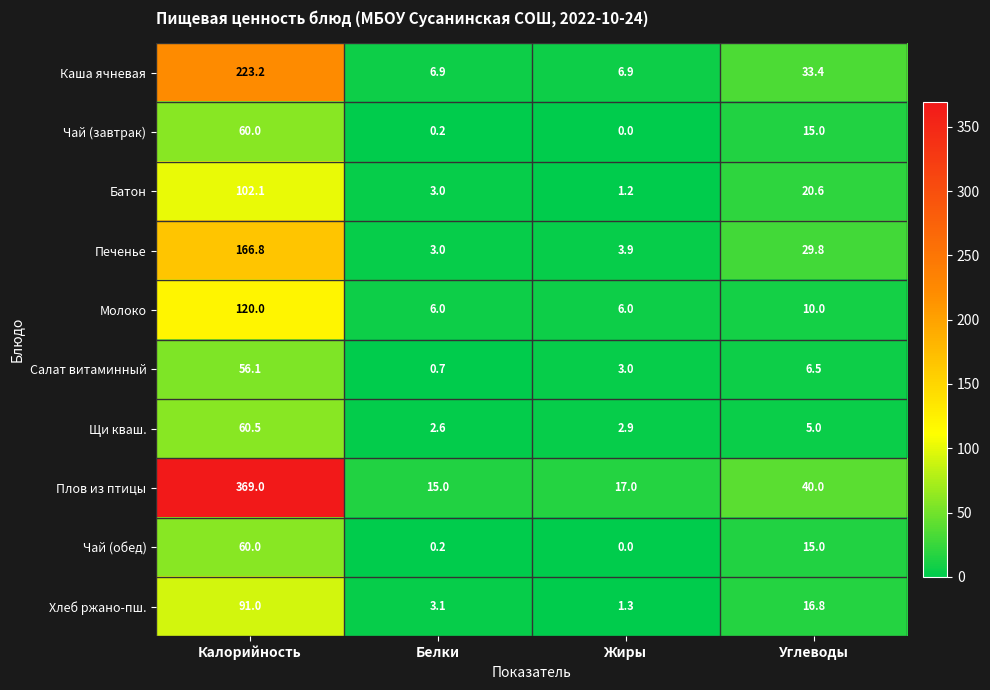

How many values in the Салат витаминный series exceed 6?

2